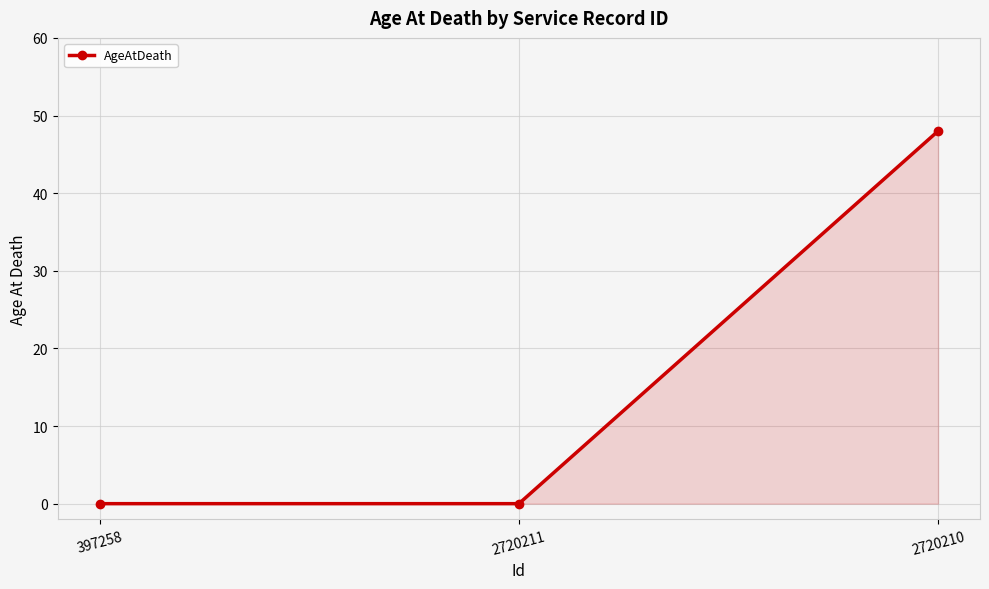

Count the values in the range 0 to 48.

3